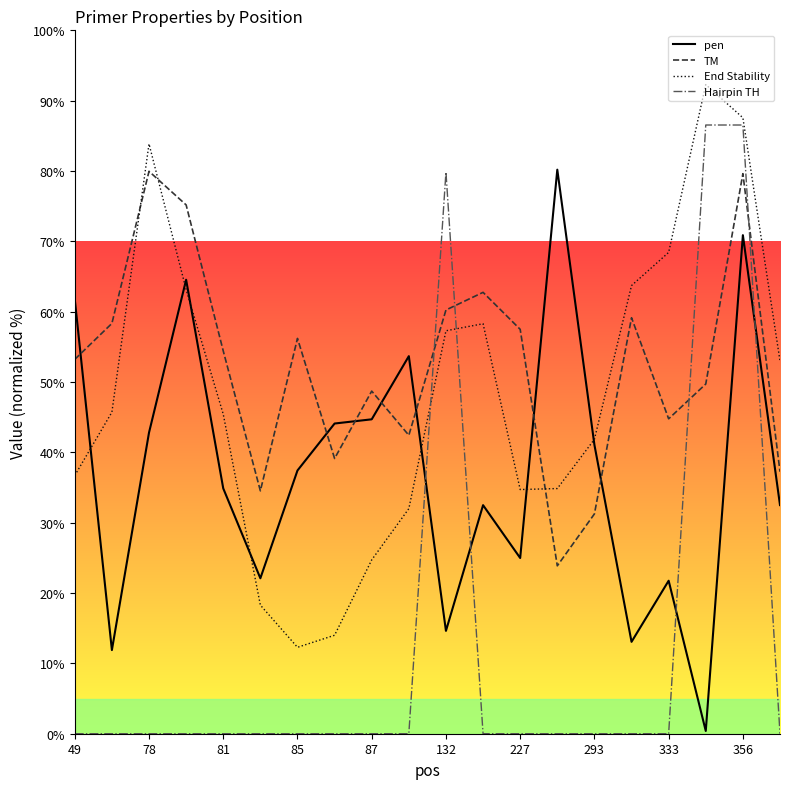

At which category is the sum across all series the highest?

356